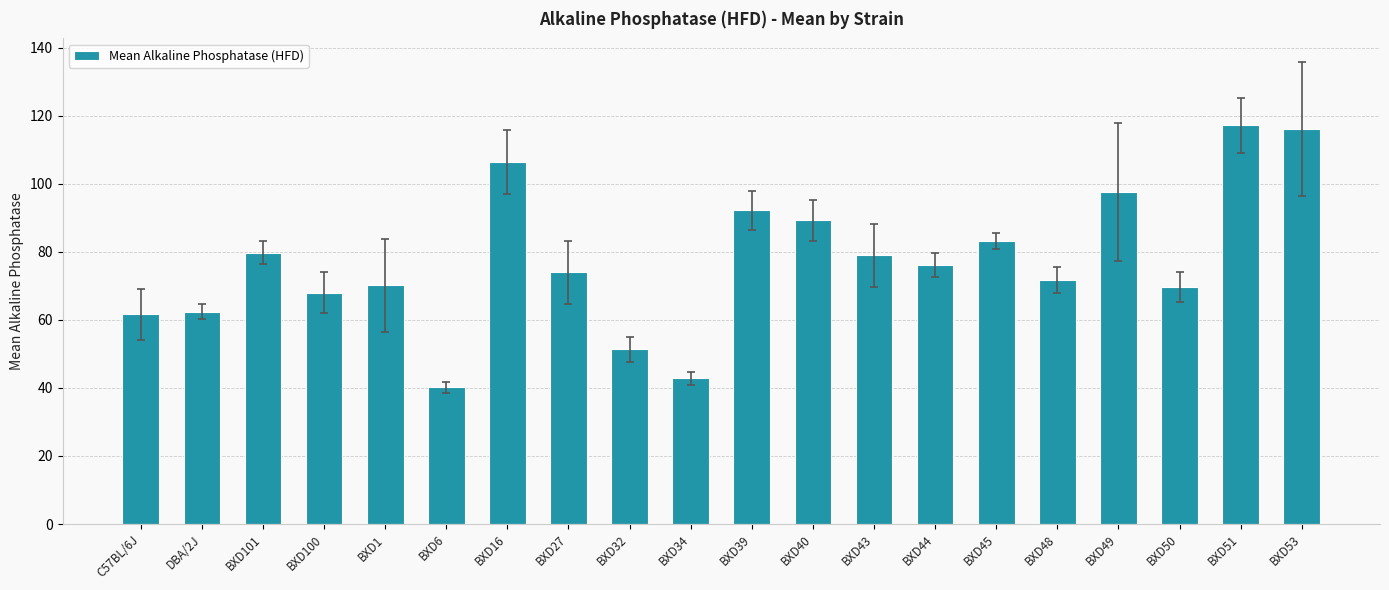

Between BXD48 and BXD39, which is larger?

BXD39